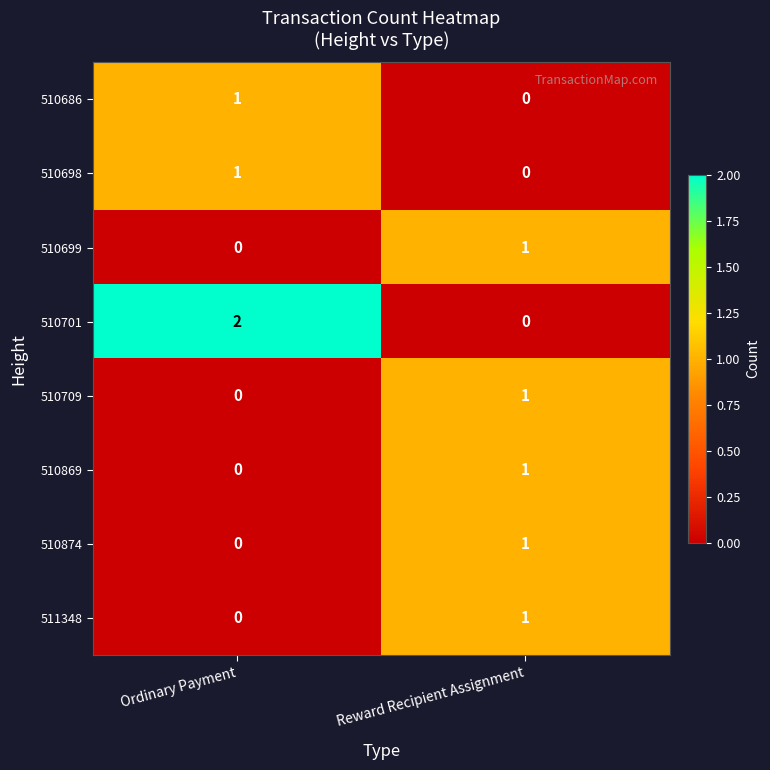

Reading left to right, what are all the values shown in this chart?

510686: 1	0
510698: 1	0
510699: 0	1
510701: 2	0
510709: 0	1
510869: 0	1
510874: 0	1
511348: 0	1